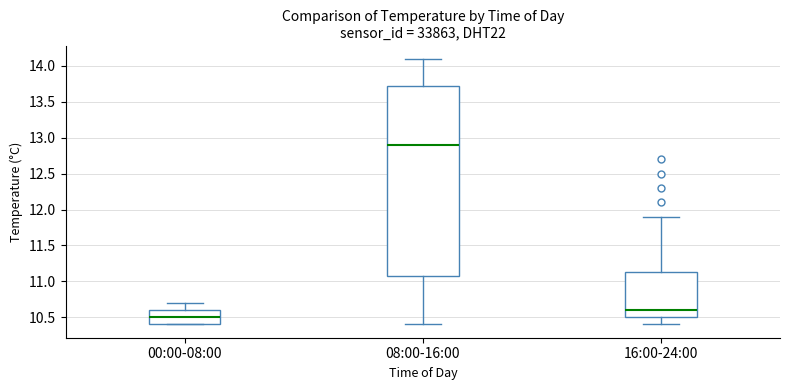

Reading left to right, transcribe this box plot: for each box, give where its median line is, the range the box spans, and where its two whiskers end, as read against the y-axis. The values are not printed on the chart, so give them approximately, as read against the axis.

00:00-08:00: median 10.50, box 10.40 to 10.60, whiskers 10.40 to 10.70
08:00-16:00: median 12.90, box 11.10 to 13.75, whiskers 10.40 to 14.10
16:00-24:00: median 10.60, box 10.50 to 11.15, whiskers 10.40 to 11.90